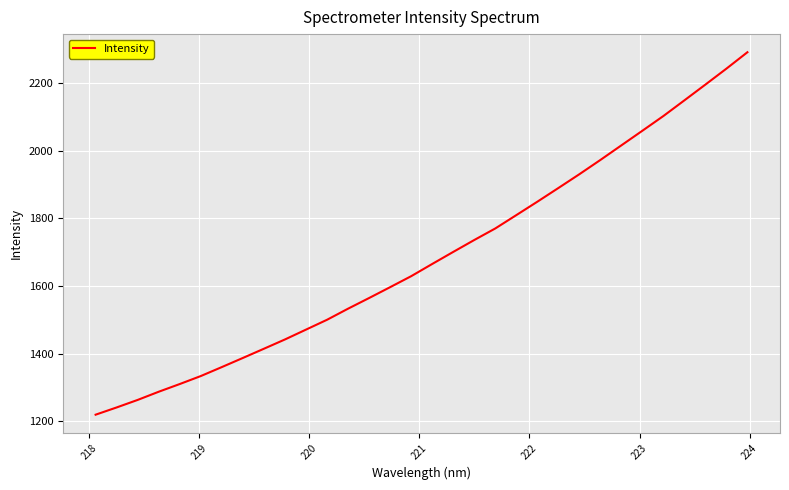

What is the greatest value displayed?

2290.8